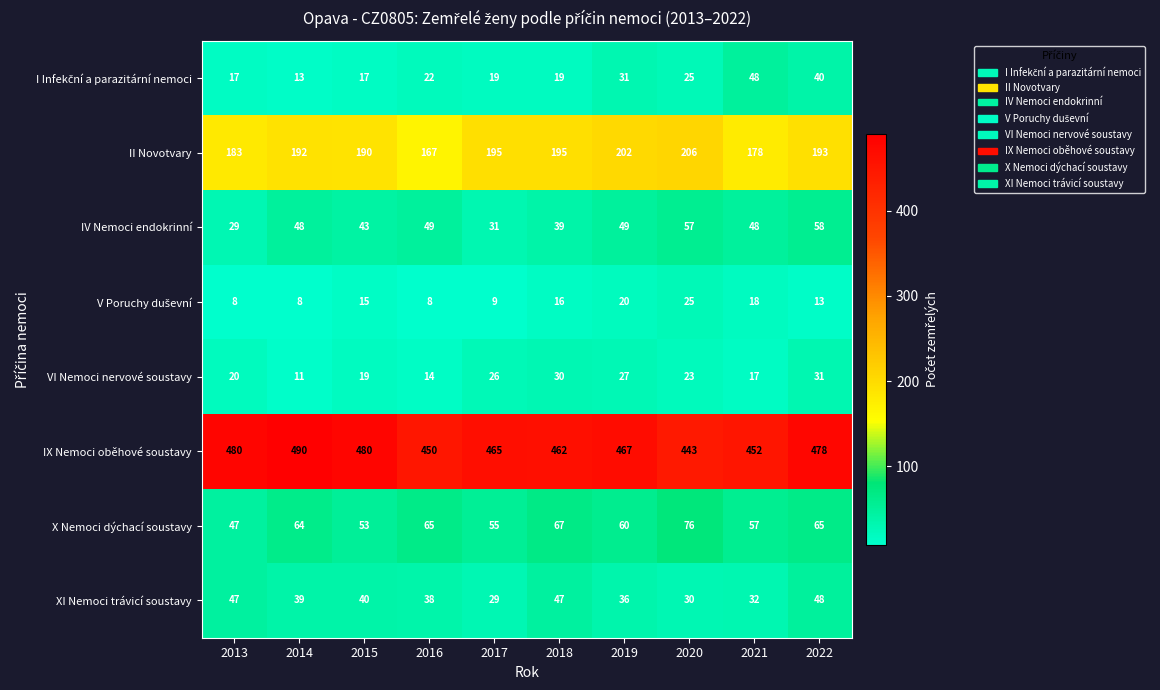

How many data points in VI Nemoci nervové soustavy are less than 23?

5